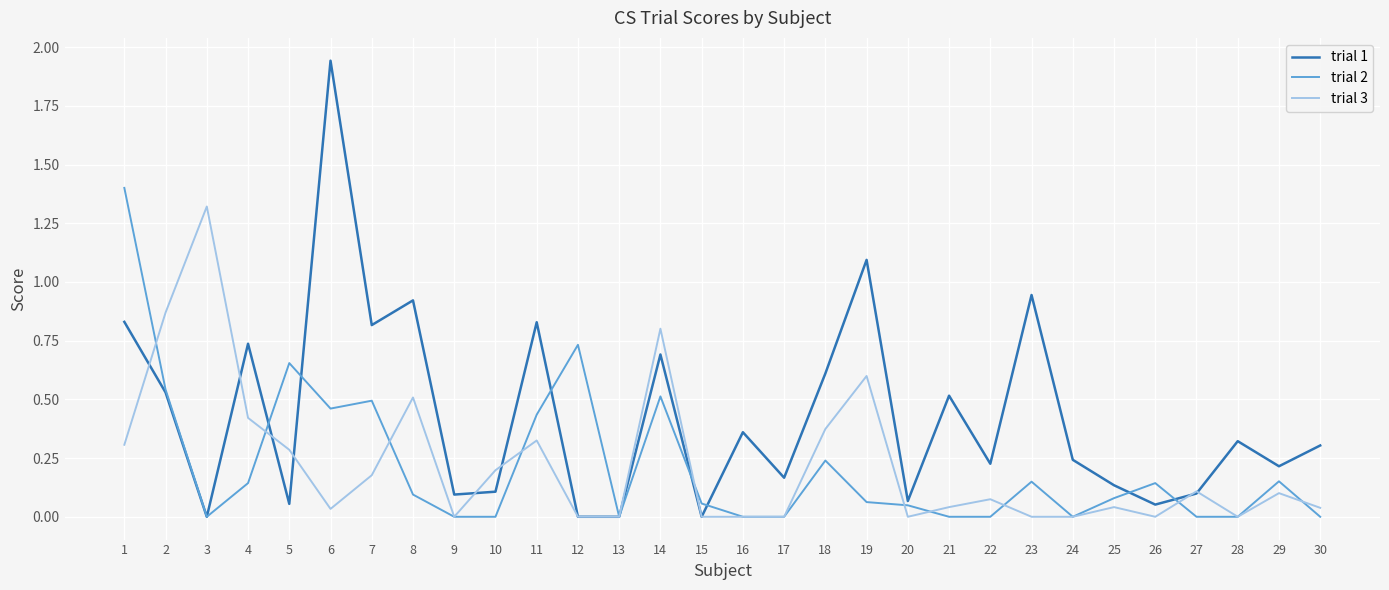

Between which two adjacent categories do trial 3 and trial 1 first intersect?

1 and 2